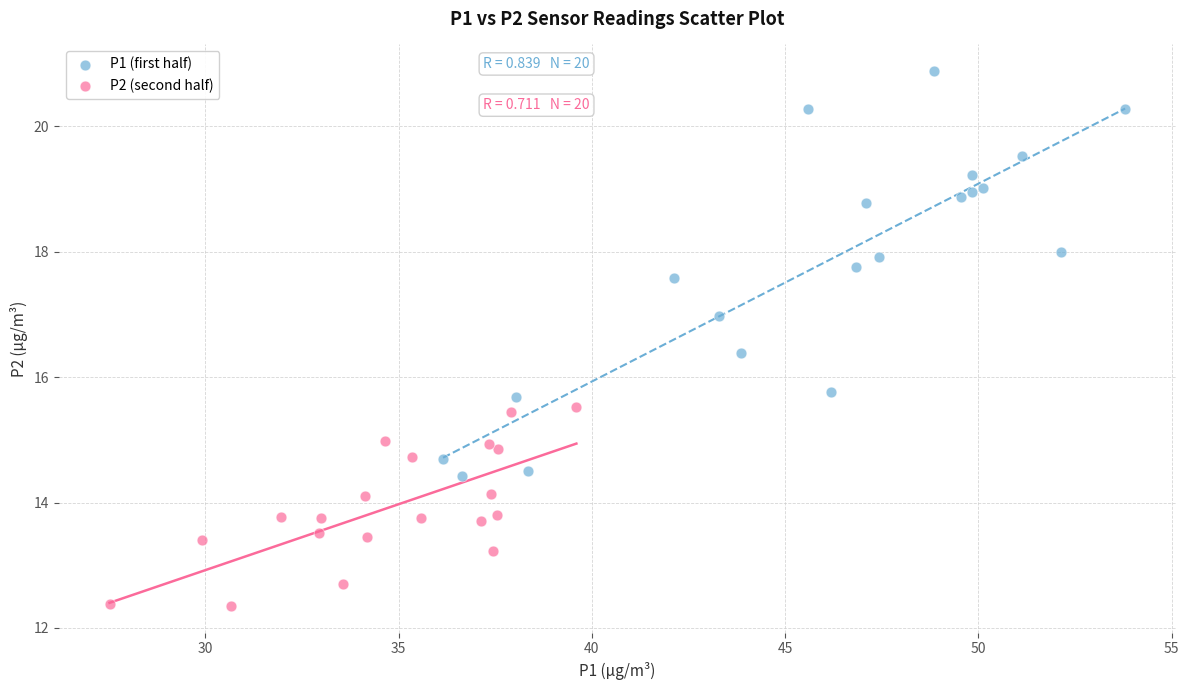

What are all the series names shown in the legend?

P1 (first half), P2 (second half)